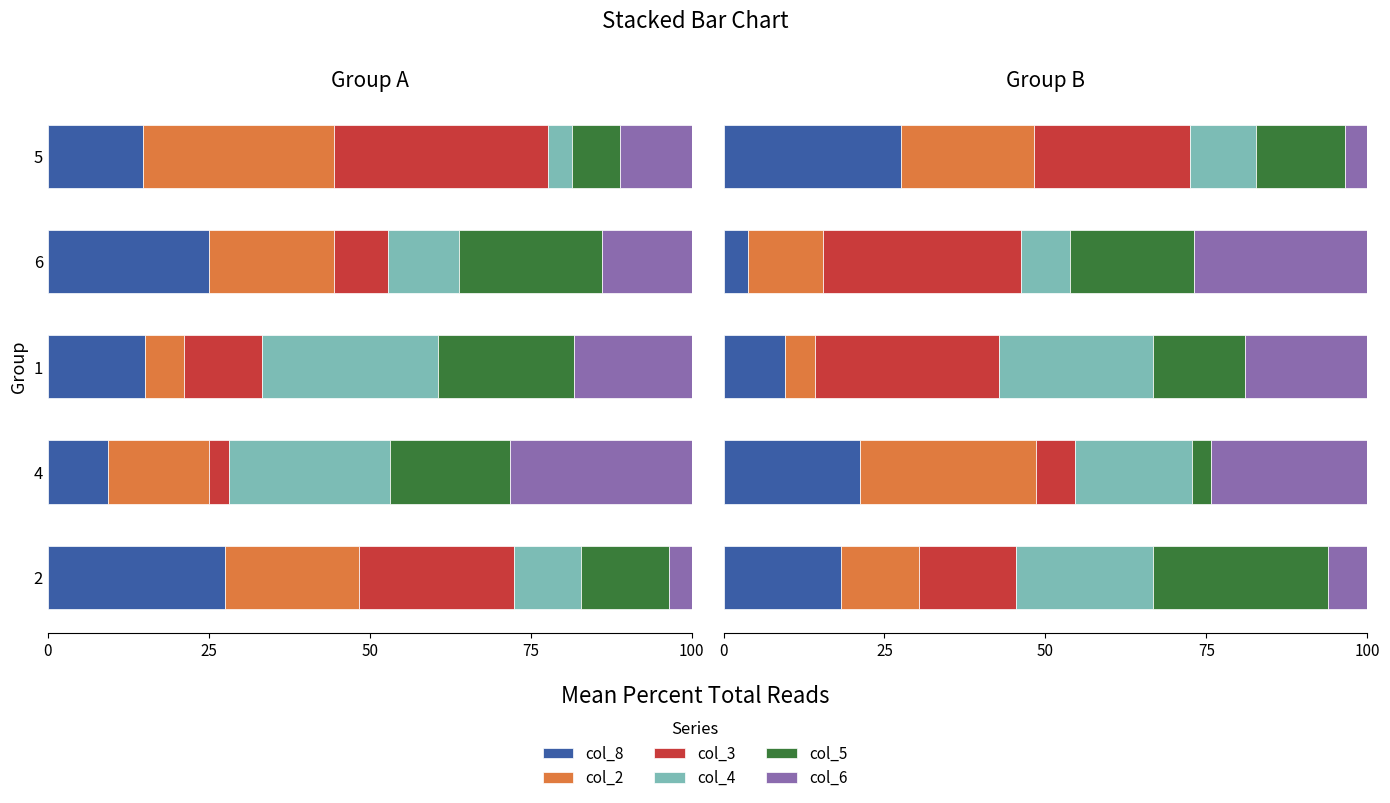

Between 1 and 5, which series saw the biggest shift?

col_8